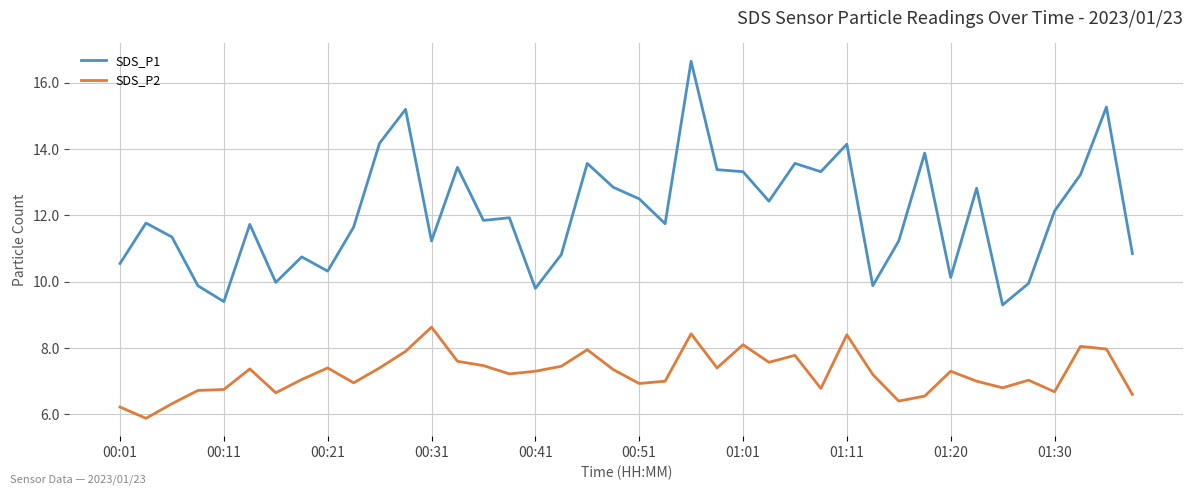

True or false: SDS_P1 and SDS_P2 intersect in this chart.

False